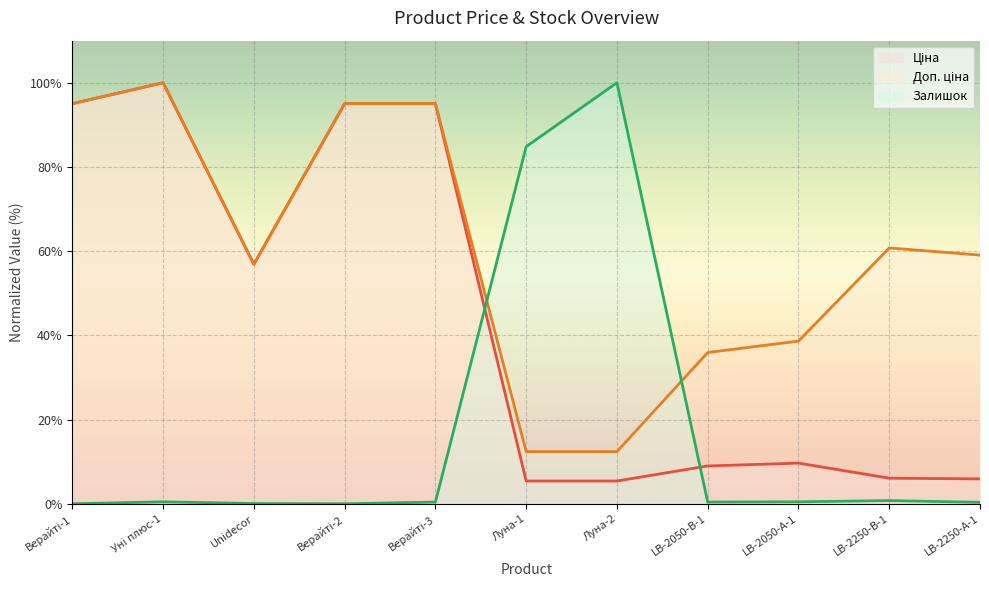

What is the difference between the maximum and second lowest values in the Ціна series?

94.6